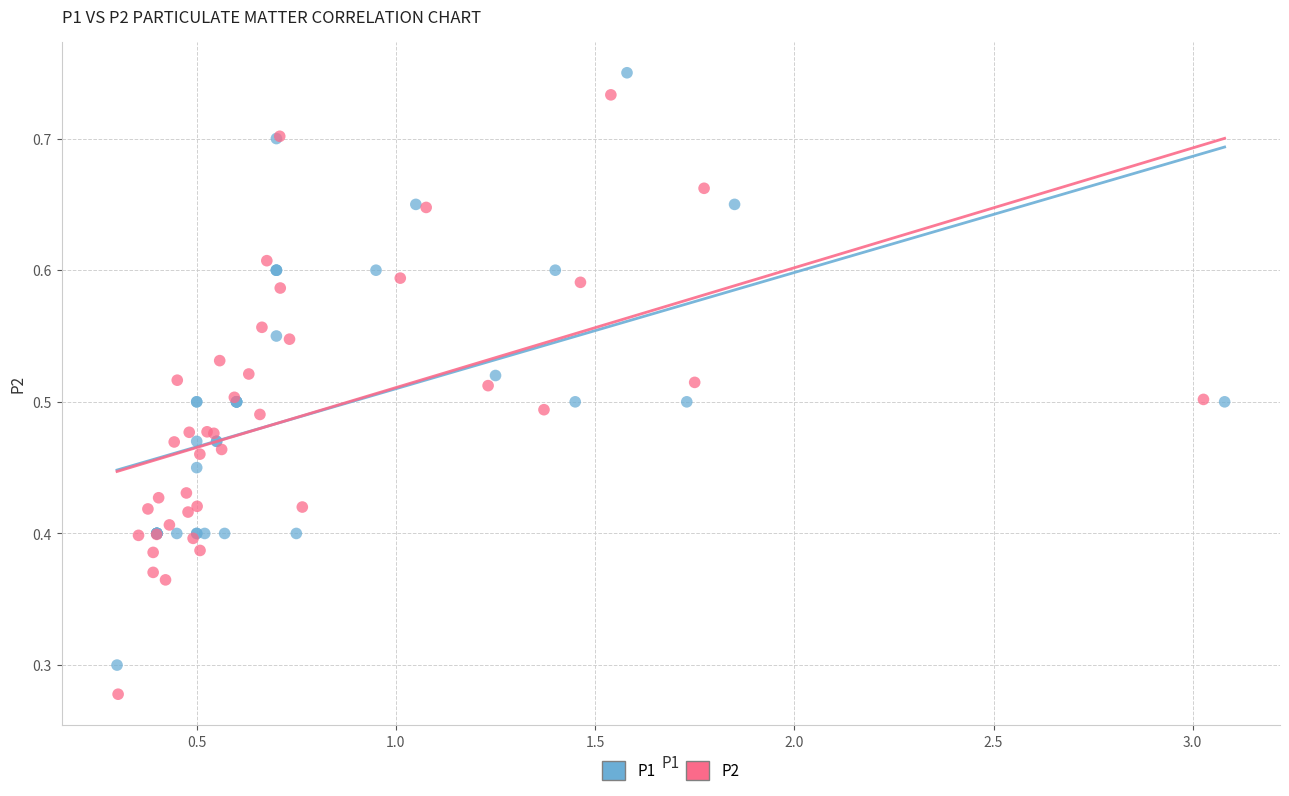

Which series contains the highest Y value?

P1